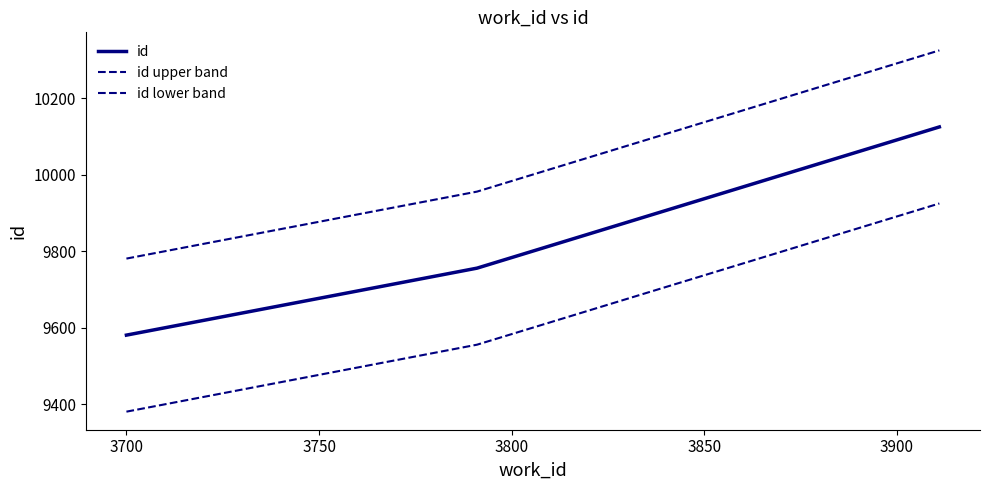

Does the chart display data point markers on the line(s)?

No